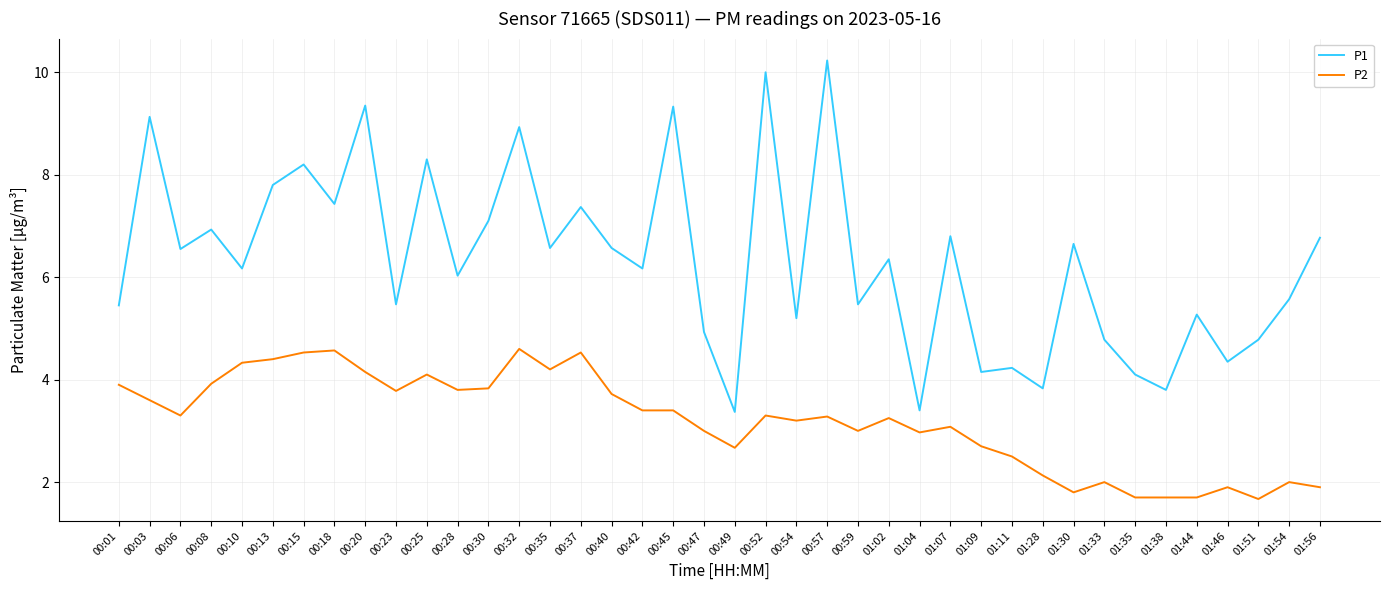

What is the maximum value for P1?

10.2